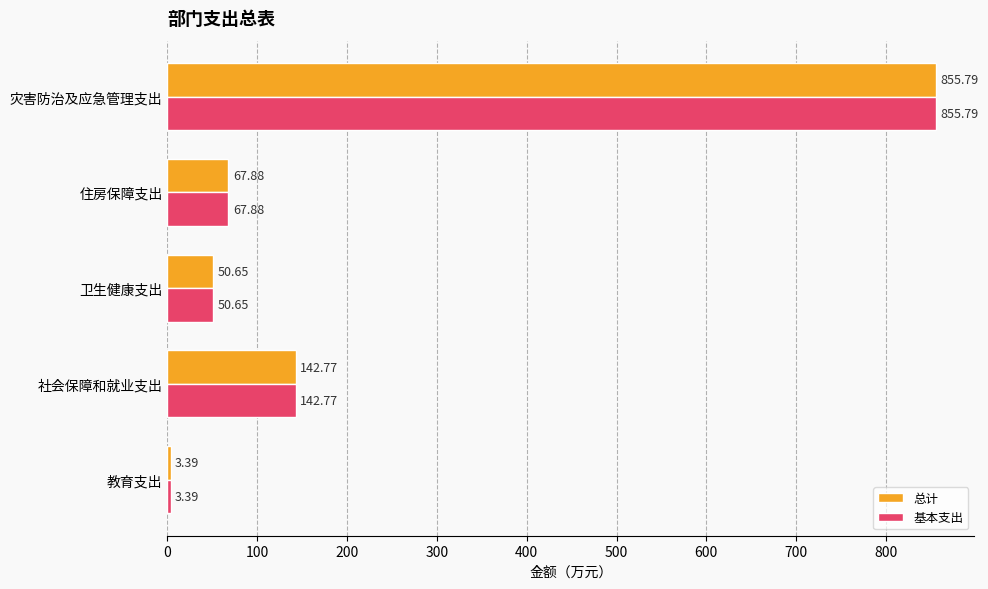

Is the value of 总计 at 社会保障和就业支出 greater than the value of 基本支出 at 灾害防治及应急管理支出?

No